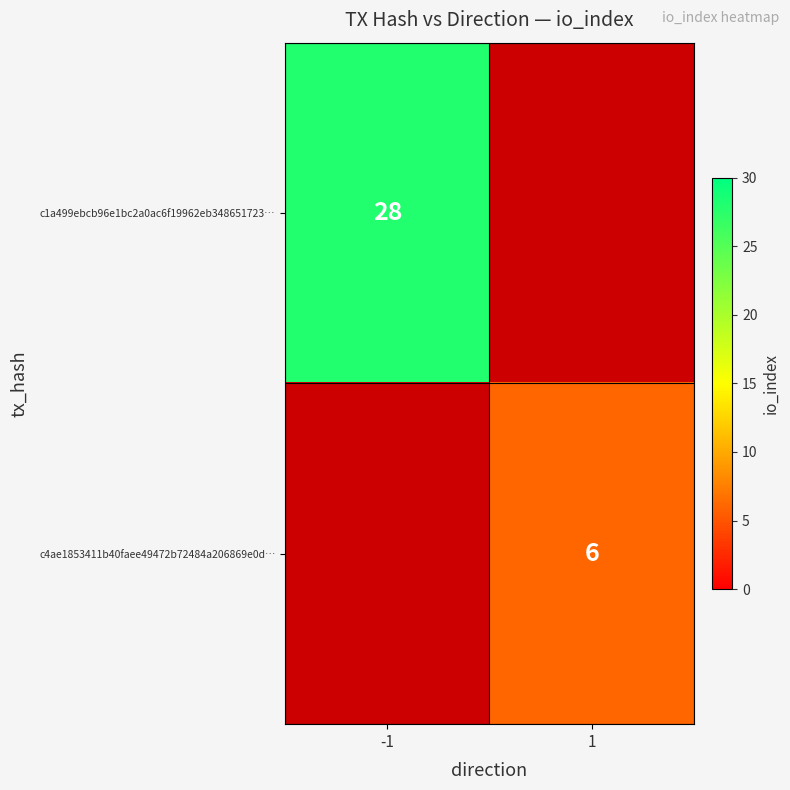

Is it true that c1a499ebcb96e1bc2a0ac6f19962eb348651723… equals 28 at -1?

True